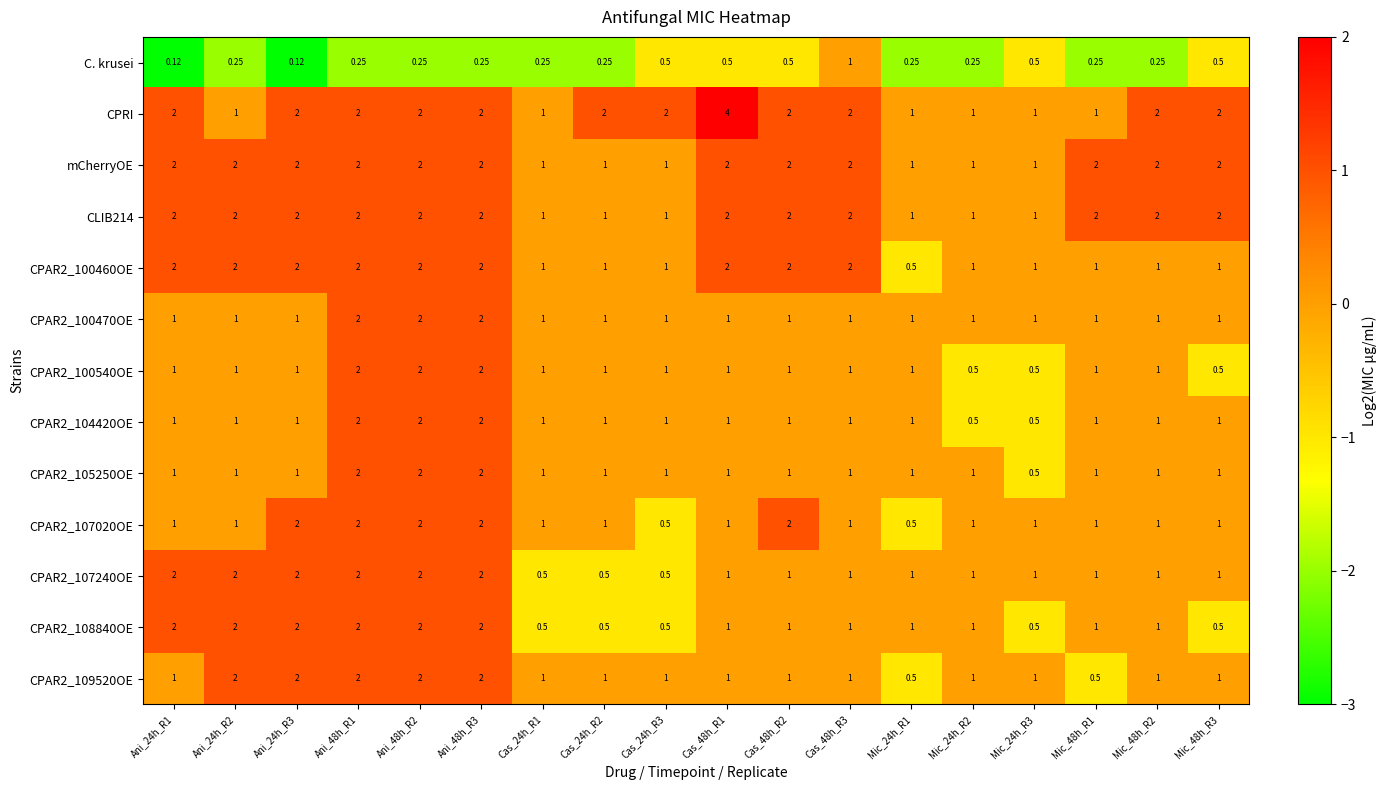

Which series has the largest total across all categories?

CPRI